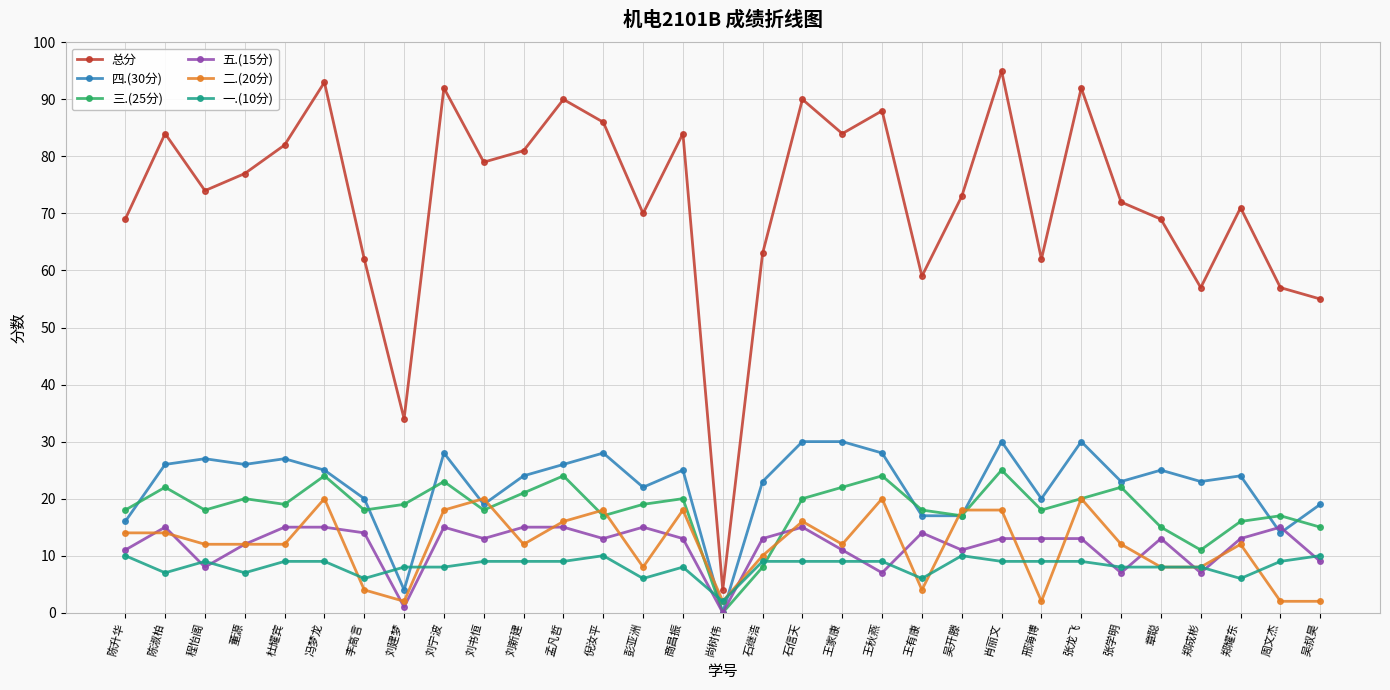

List the series in order of their peak value, lowest first.

一.(10分), 五.(15分), 二.(20分), 三.(25分), 四.(30分), 总分